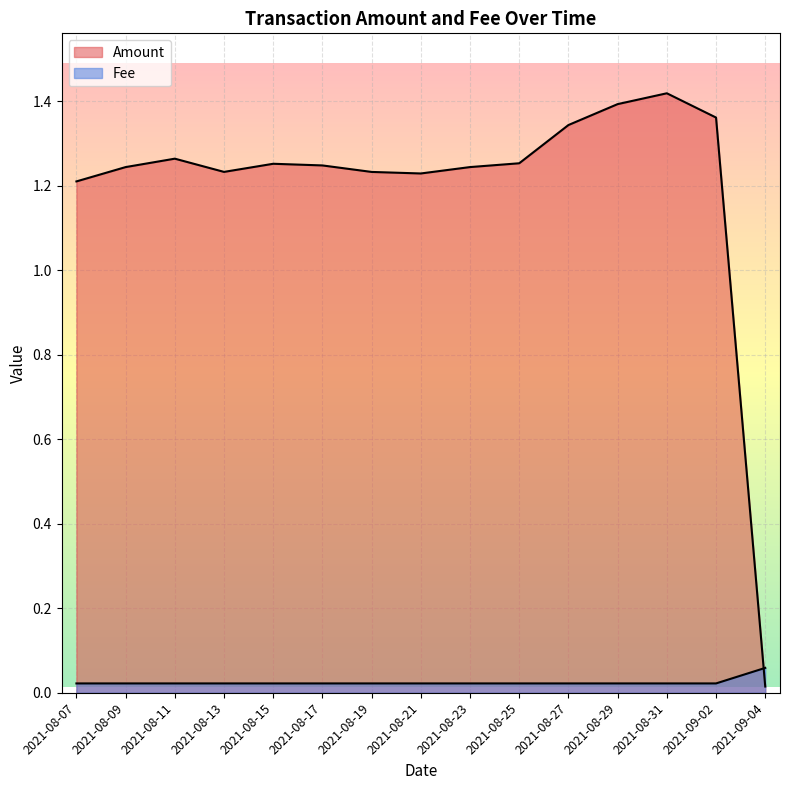

List the labels in order of Amount value, smallest first.

2021-09-04, 2021-08-07, 2021-08-21, 2021-08-19, 2021-08-13, 2021-08-09, 2021-08-23, 2021-08-17, 2021-08-15, 2021-08-25, 2021-08-11, 2021-08-27, 2021-09-02, 2021-08-29, 2021-08-31